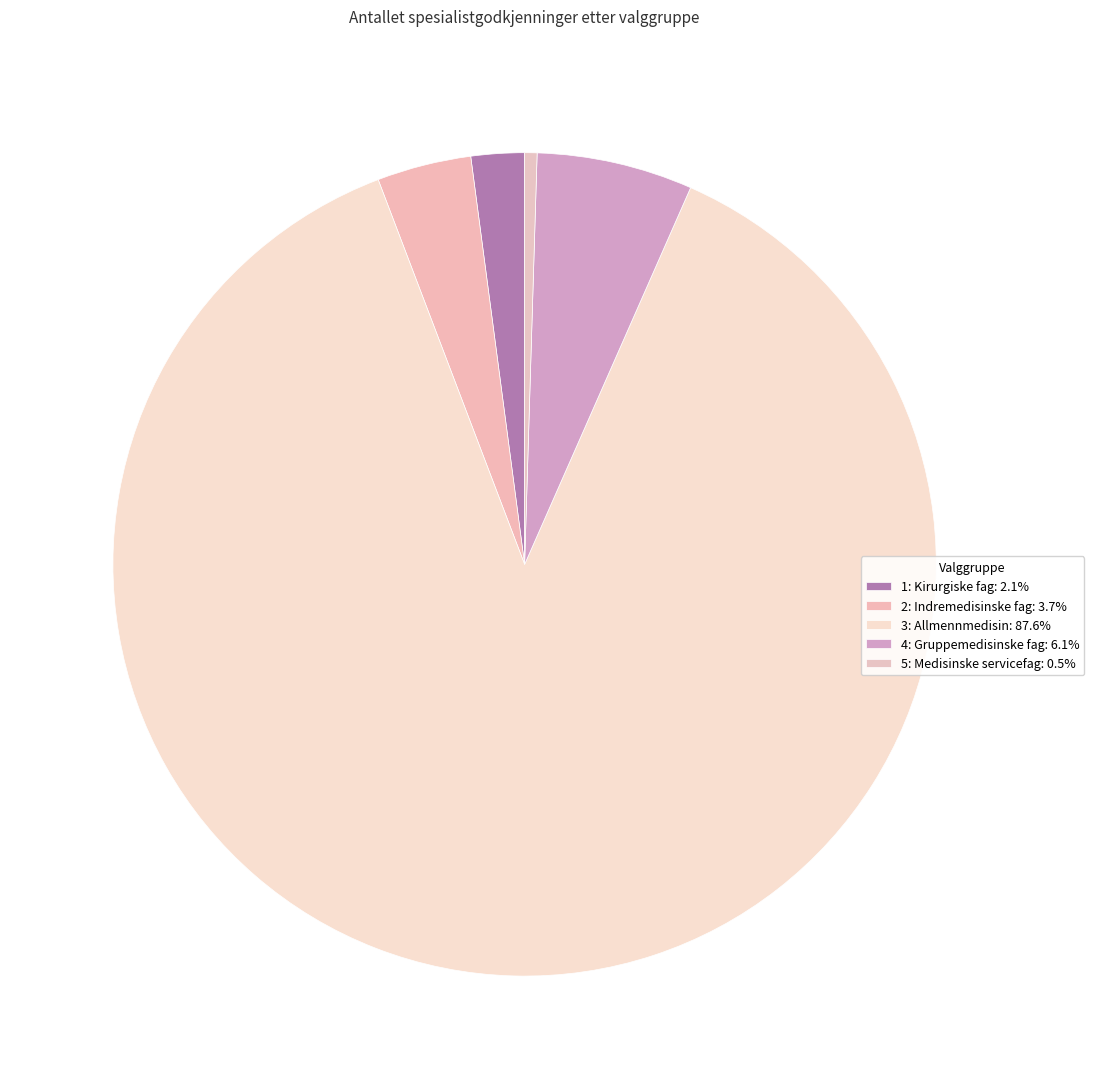

How much of the chart is everything except 5: Medisinske servicefag?

99.5%